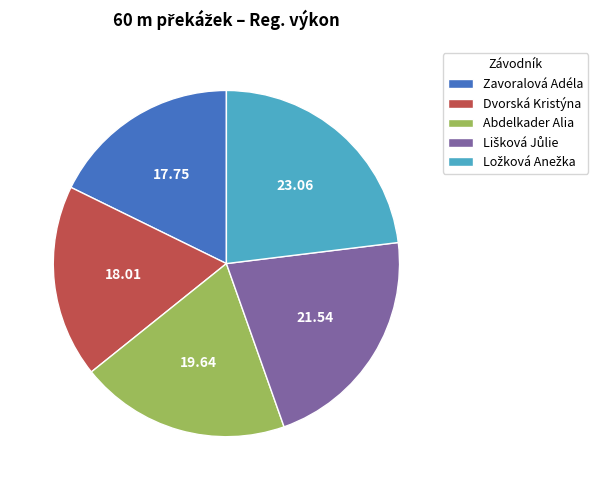

Is there a majority slice in this chart?

No